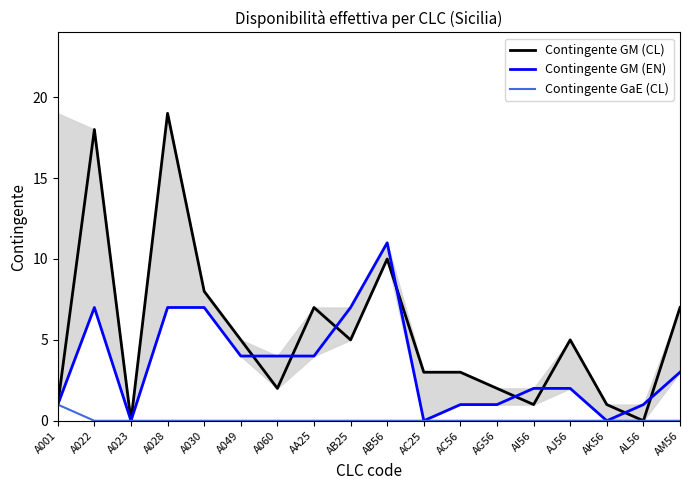

Which series ends up on top after the final intersection of Contingente GM (EN) and Contingente GM (CL)?

Contingente GM (CL)